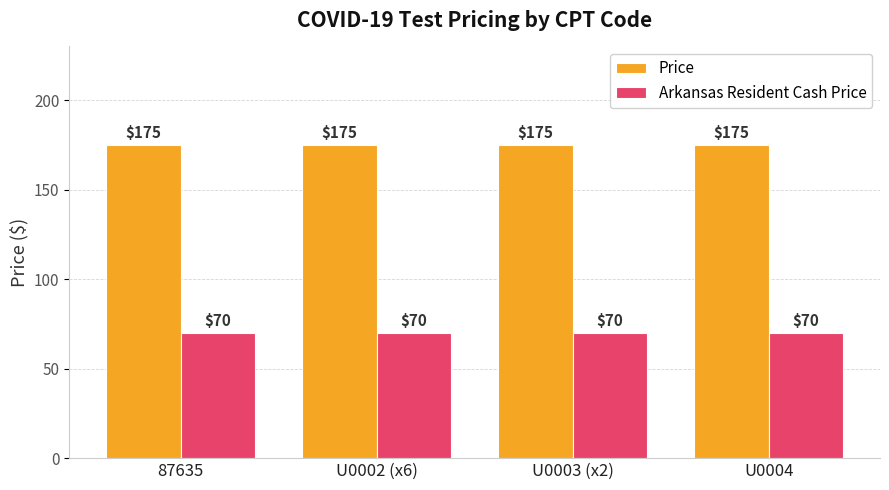

List the series in order of their overall mean, lowest first.

Arkansas Resident Cash Price, Price